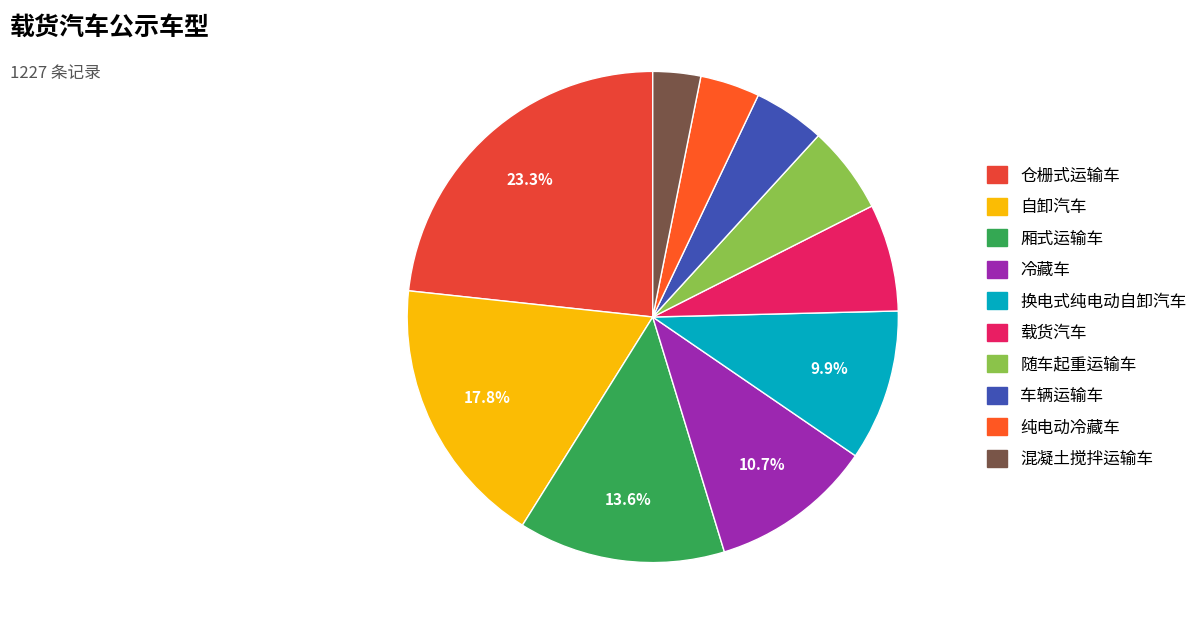

To the nearest percent, what is the average slice percentage?

10%